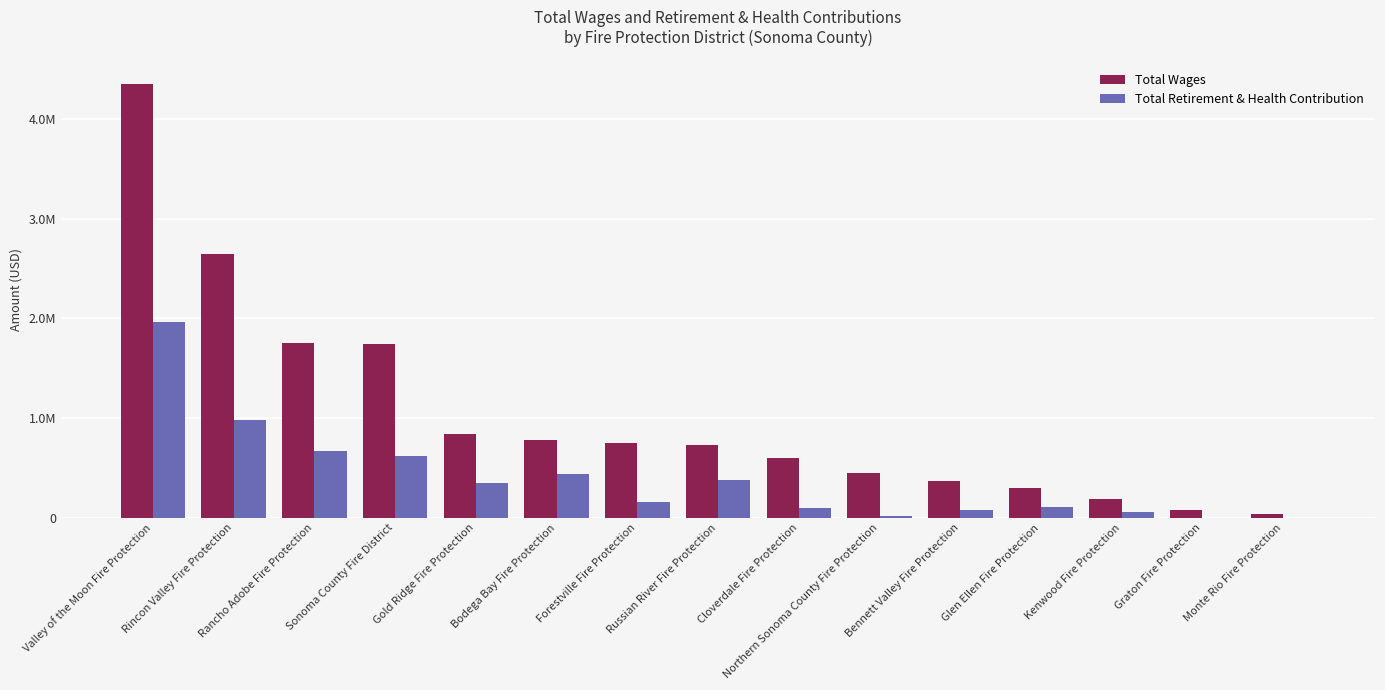

Where does the Total Retirement & Health Contribution series first go above 152680?

Valley of the Moon Fire Protection